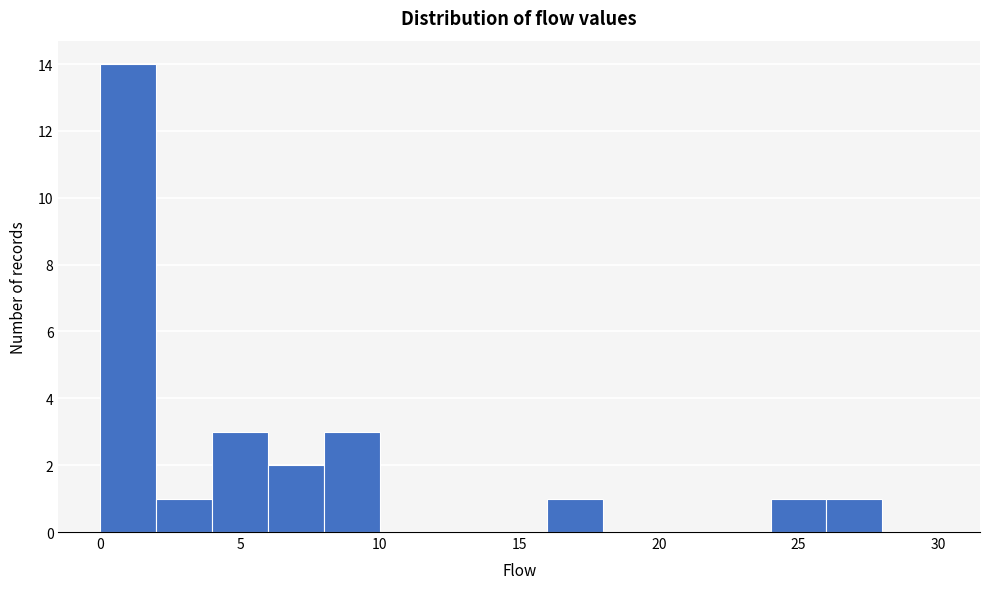

How tall is the bar that spans 24 to 26 on the x-axis? The values are not printed on the chart, so give them approximately, as read against the axis.

1